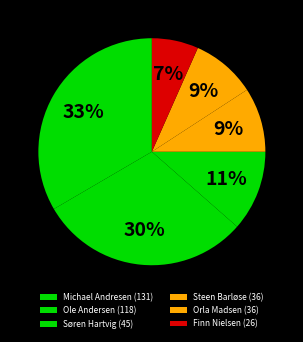

To the nearest percent, what percentage of the pie is Finn Nielsen?

7%